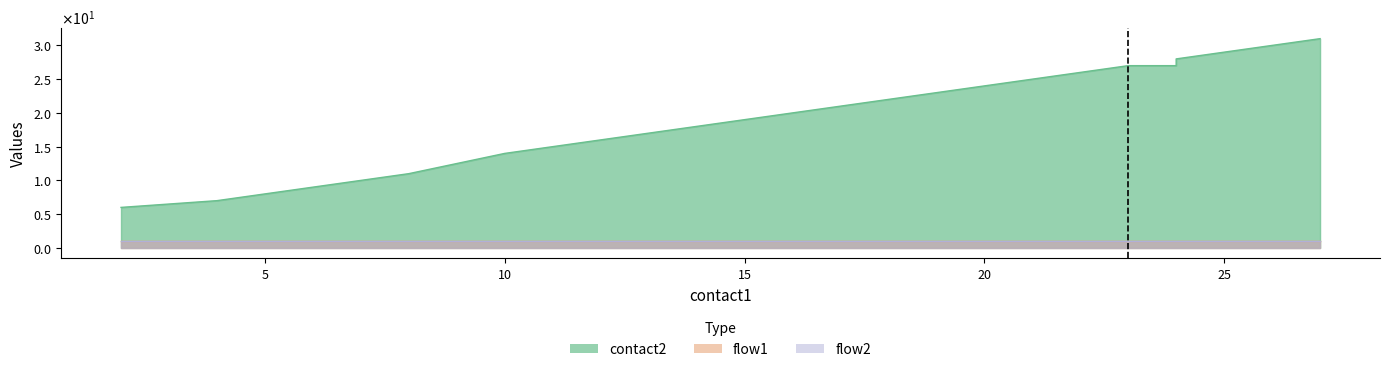

How many data points in contact2 are less than 22?

10